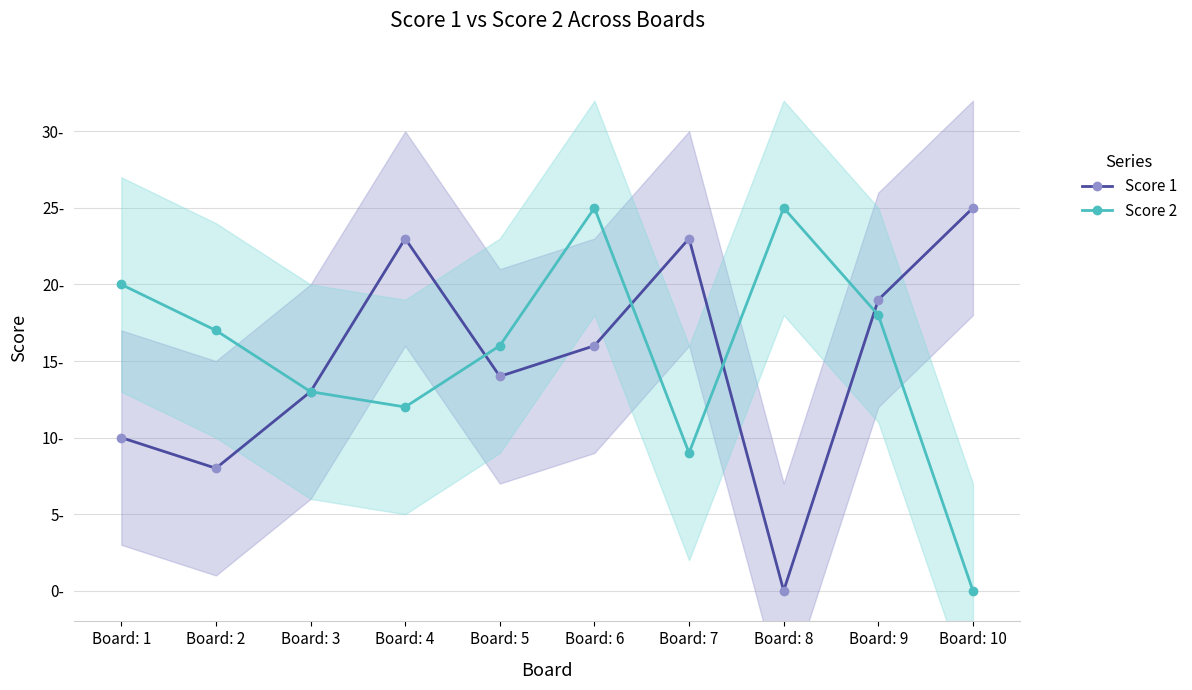

How many interior local peaks does the Score 2 series have?

2